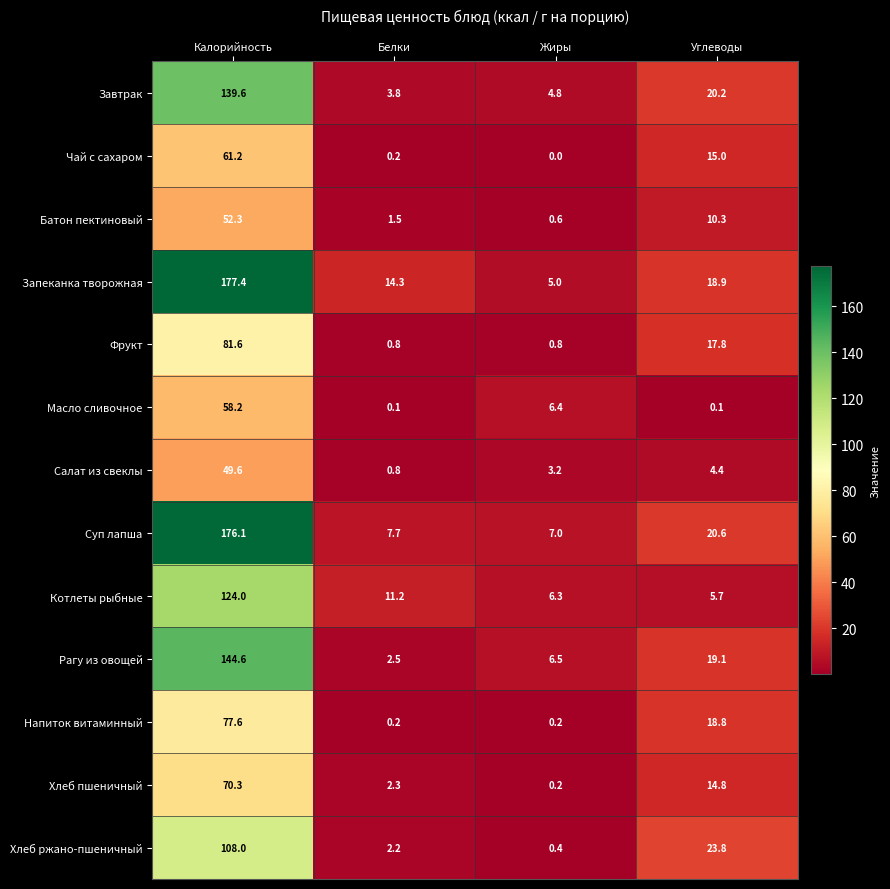

Is the value of Напиток витаминный at Белки greater than the value of Хлеб ржано-пшеничный at Белки?

No